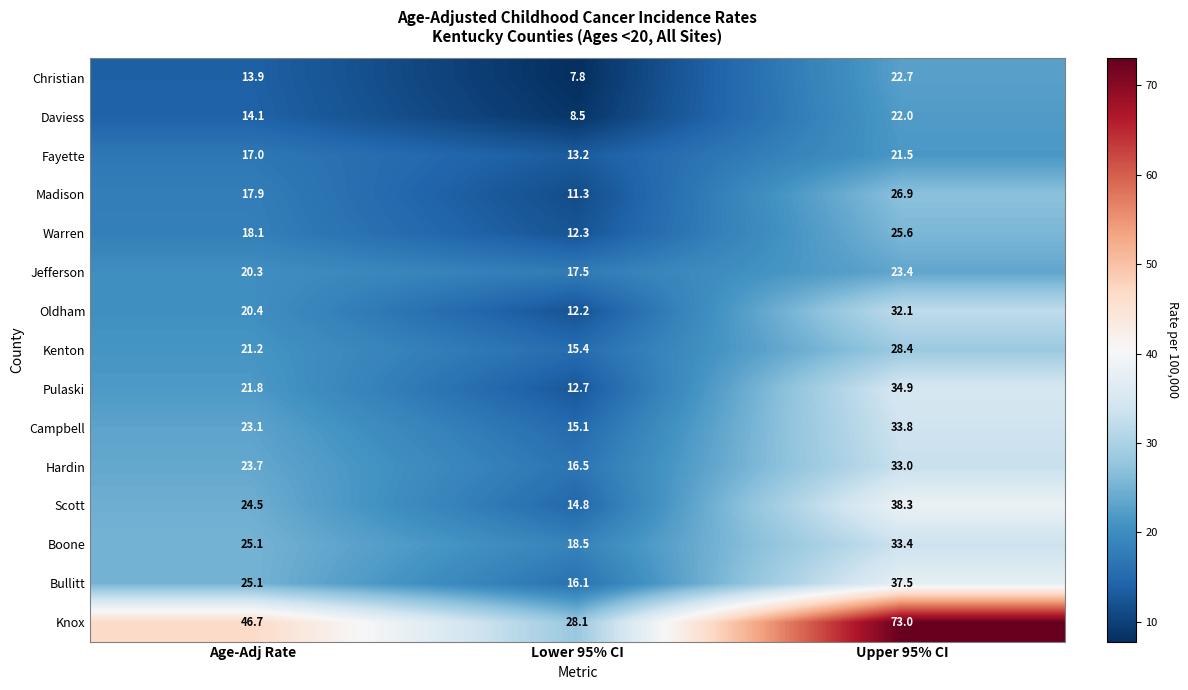

Where does the Scott series first go above 24?

Age-Adj Rate